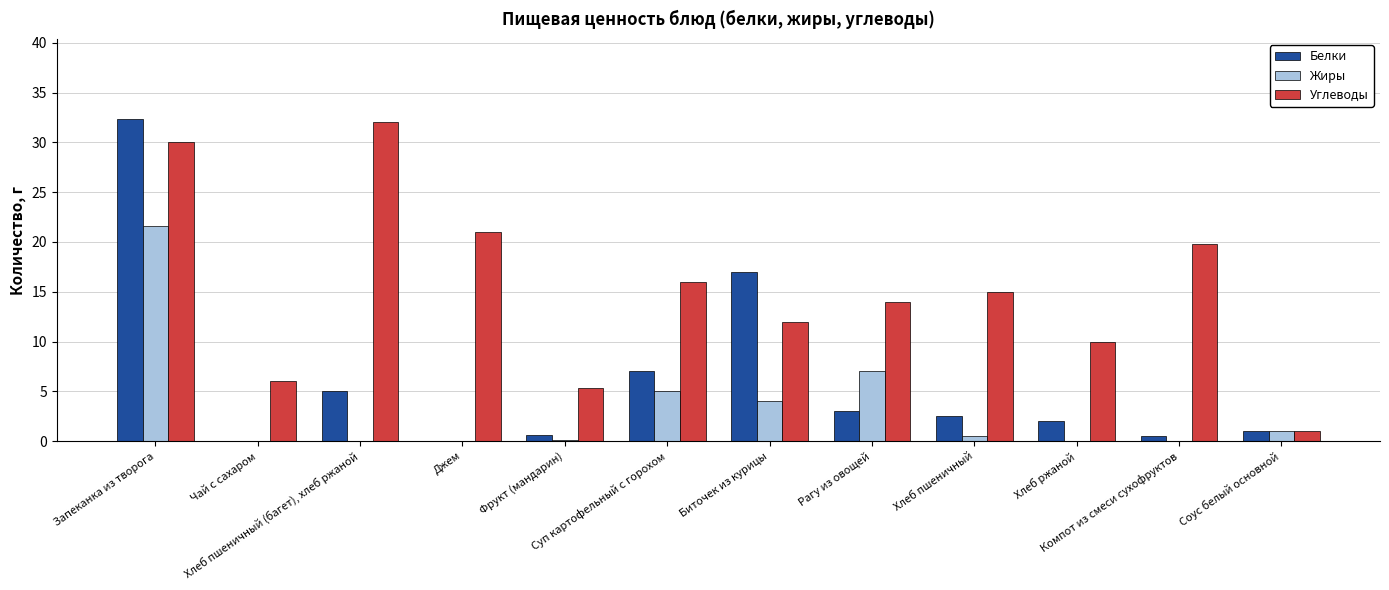

Which series has the widest spread of values?

Белки